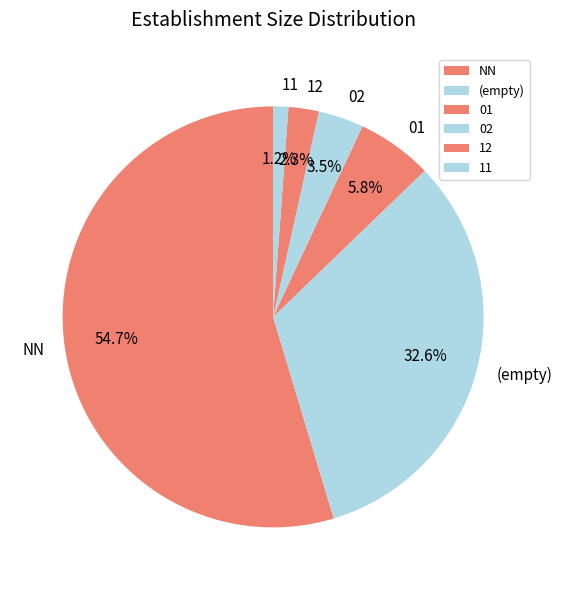

Combined, do 12 and NN account for over 50%?

Yes